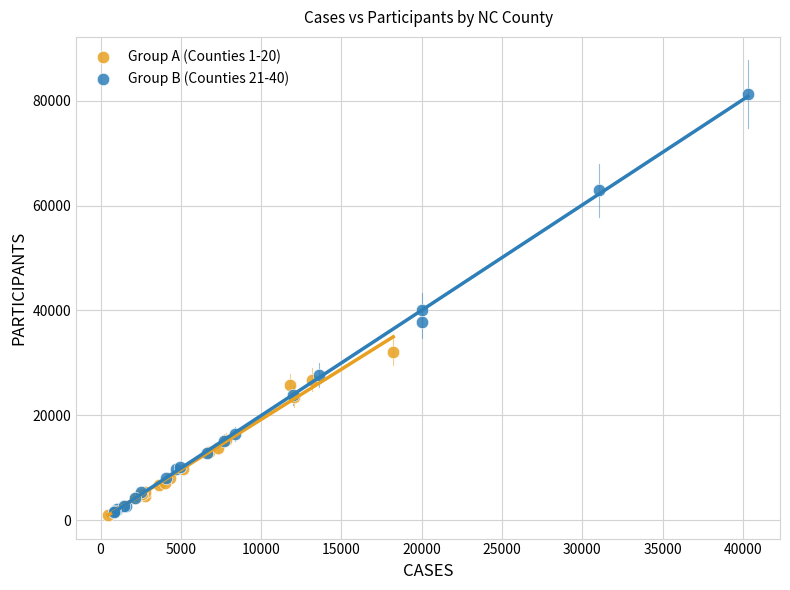

Which series has the widest spread of Y values?

Group B (Counties 21-40)